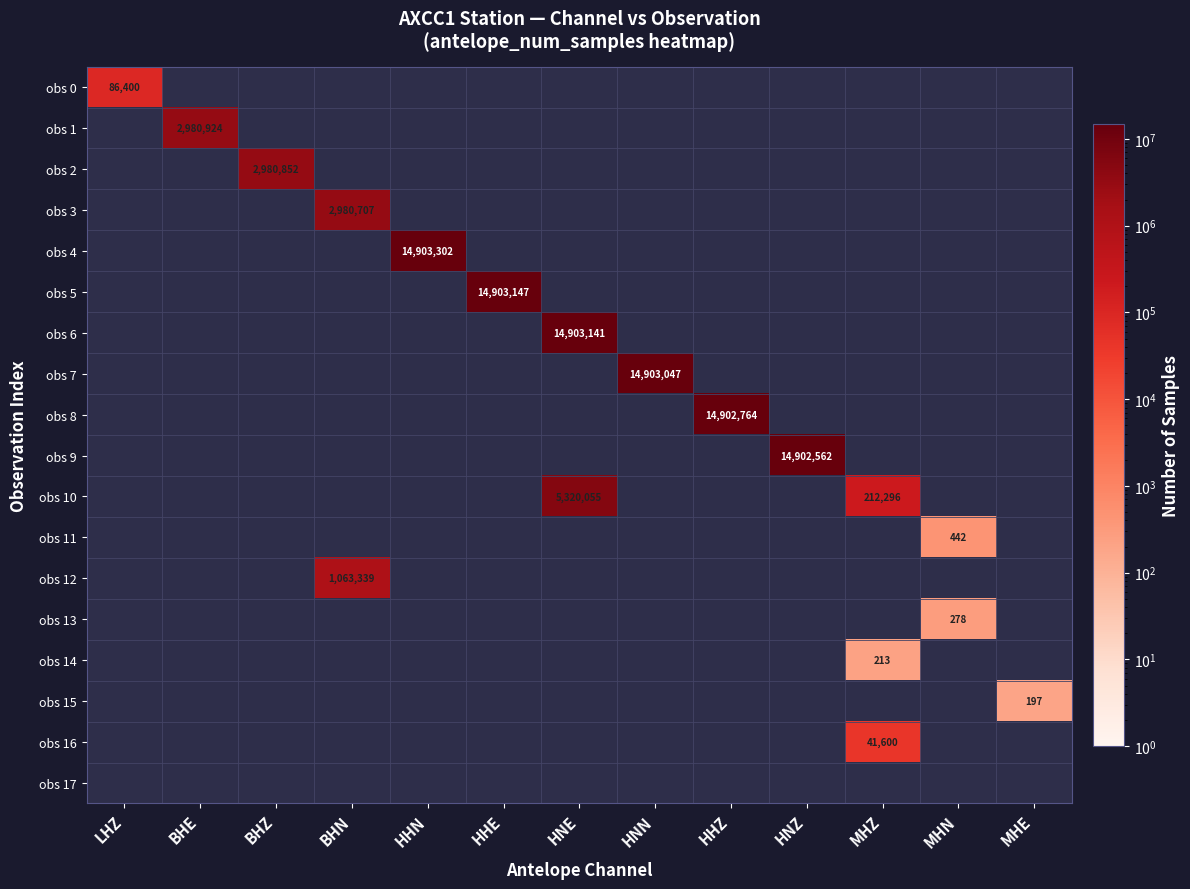

True or false: obs 16 has a value of 19178 at MHZ.

False